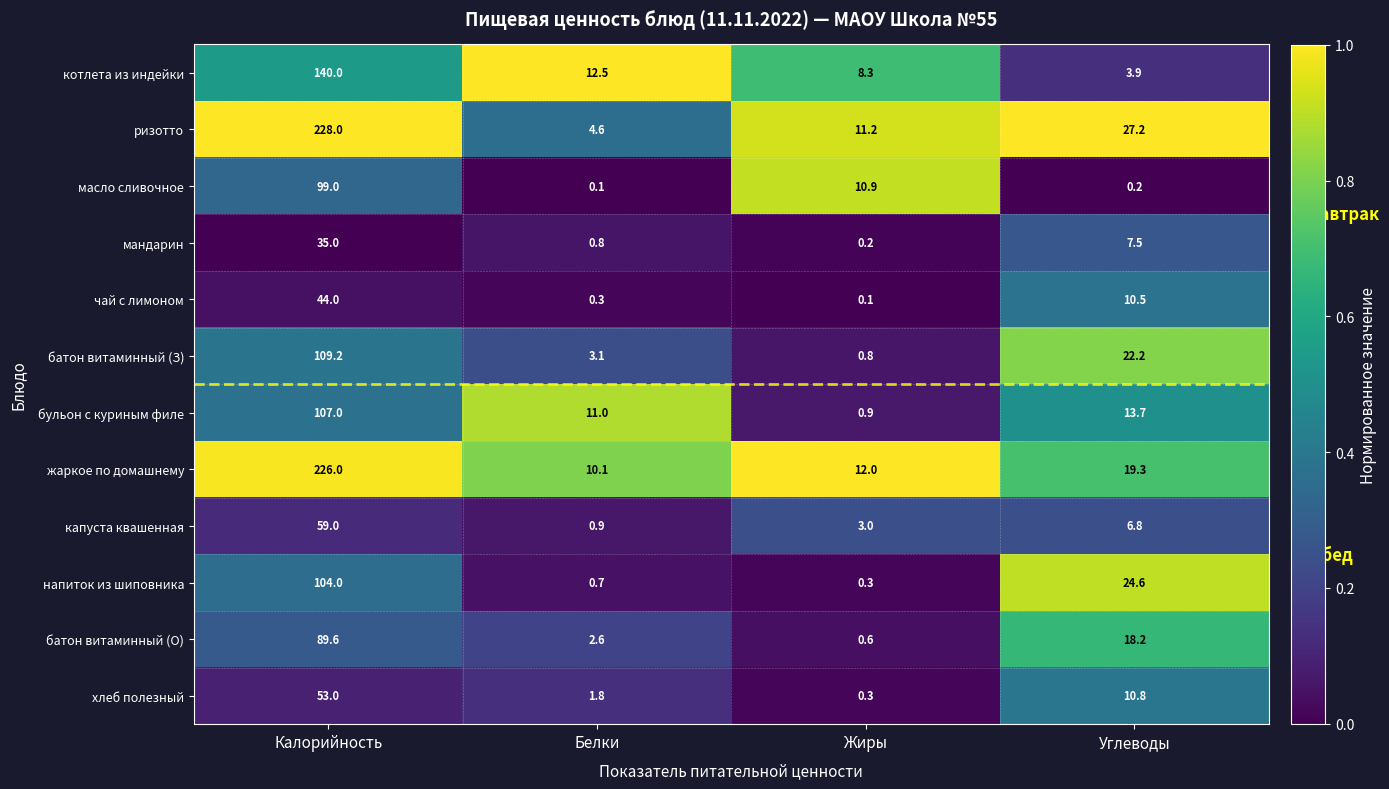

Which series changed the most between Белки and Углеводы?

напиток из шиповника